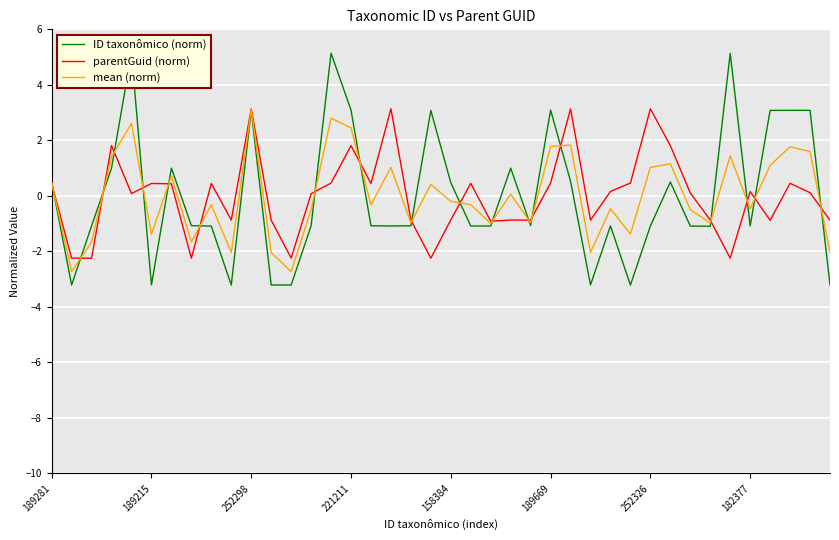

What is the sum of the ID taxonômico (norm) values at 38 and 13?

2.0